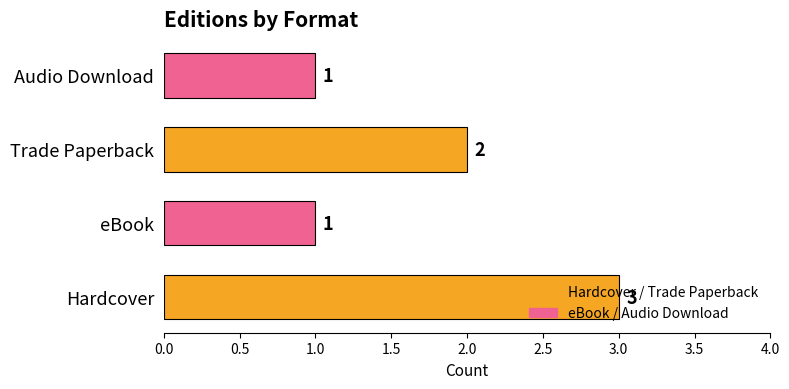

What is the sum of all values?

7